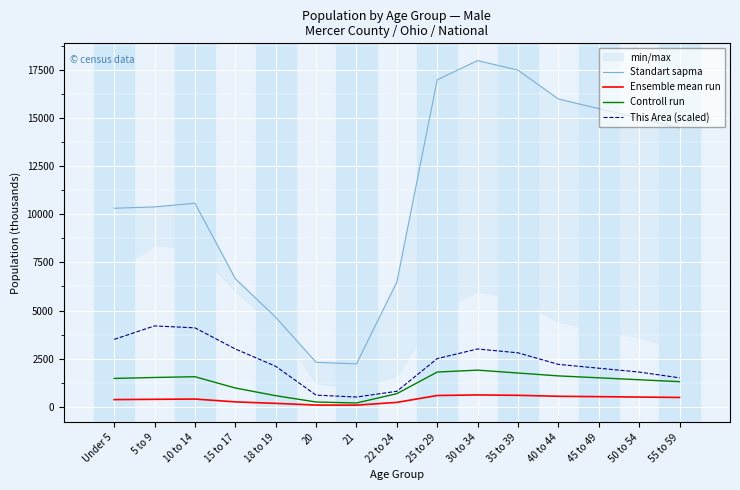

What is the highest value of the This Area (scaled) series?

4200.0